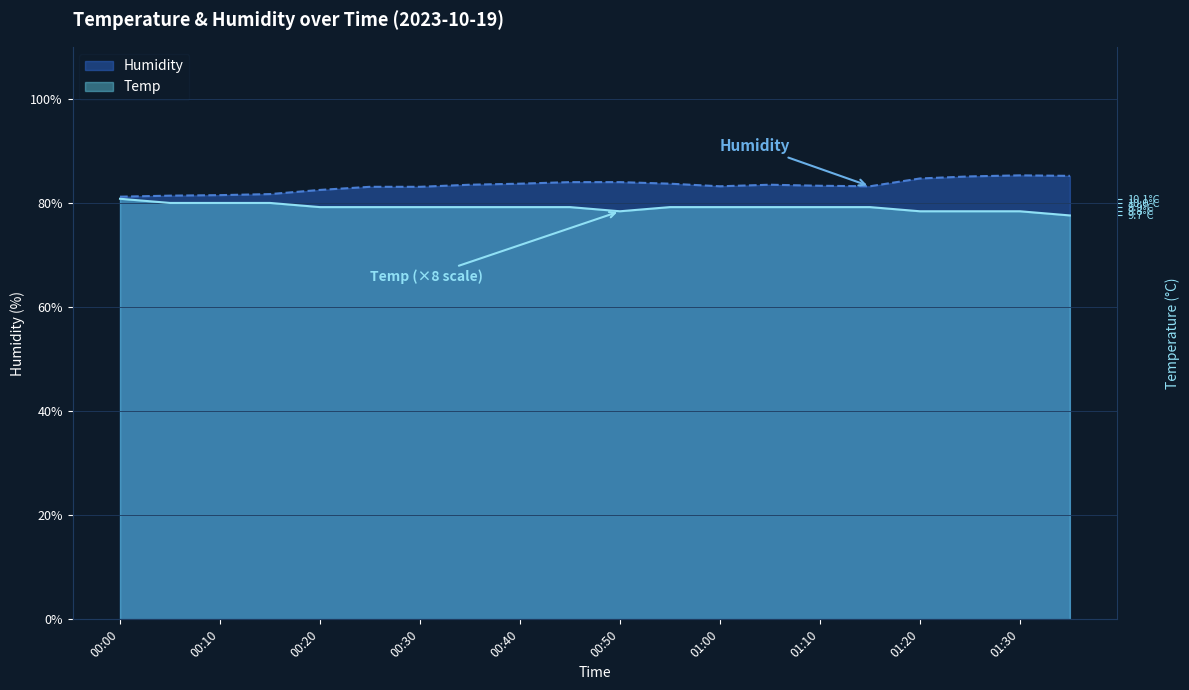

What is the minimum value shown in the chart?

77.6